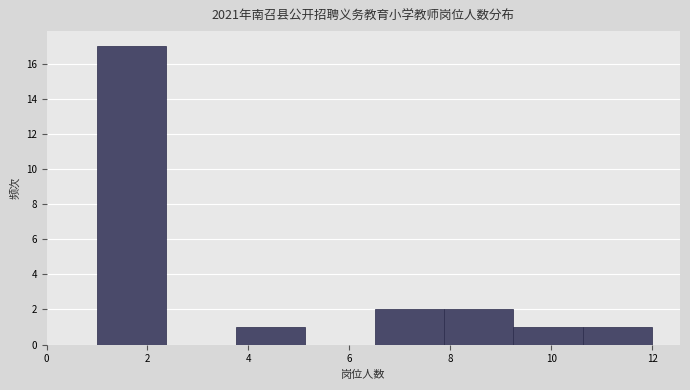

Reading left to right, transcribe this chart: for each bar, give the range it covers on the x-axis and its height. Neither the bar edges nor the heights are printed on the chart, so give them approximately, as read against the axes.

1.0 to 2.4: 17
2.4 to 3.8: 0
3.8 to 5.2: 1
5.2 to 6.6: 0
6.6 to 7.8: 2
7.8 to 9.2: 2
9.2 to 10.6: 1
10.6 to 12.0: 1